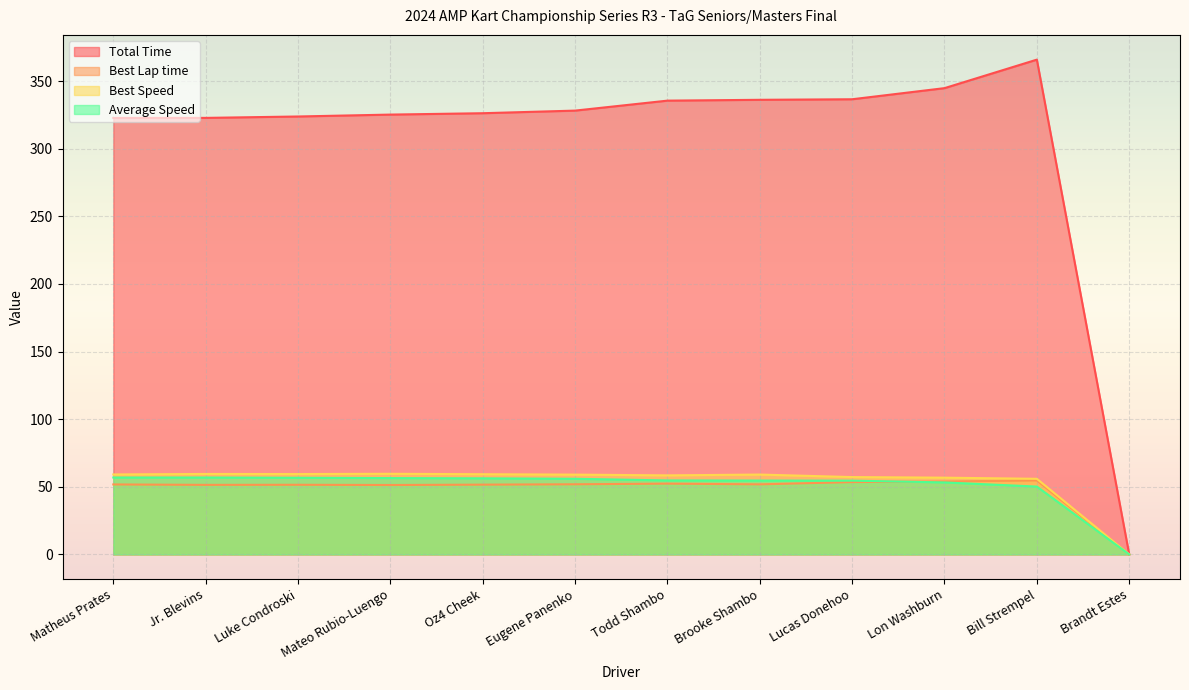

Which series changed the most between Luke Condroski and Lon Washburn?

Total Time